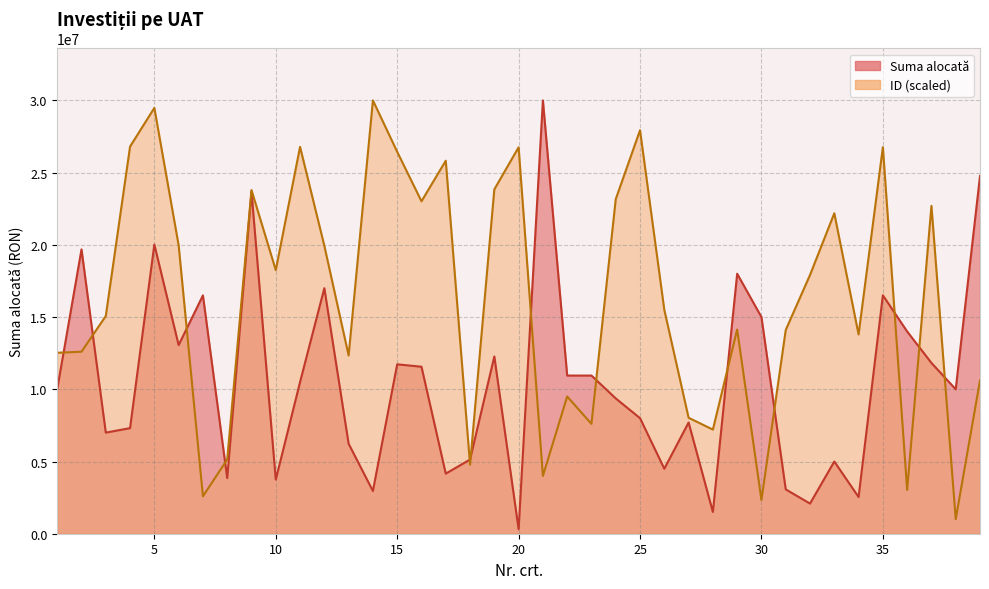

Which series changed the most between 7 and 35?

ID